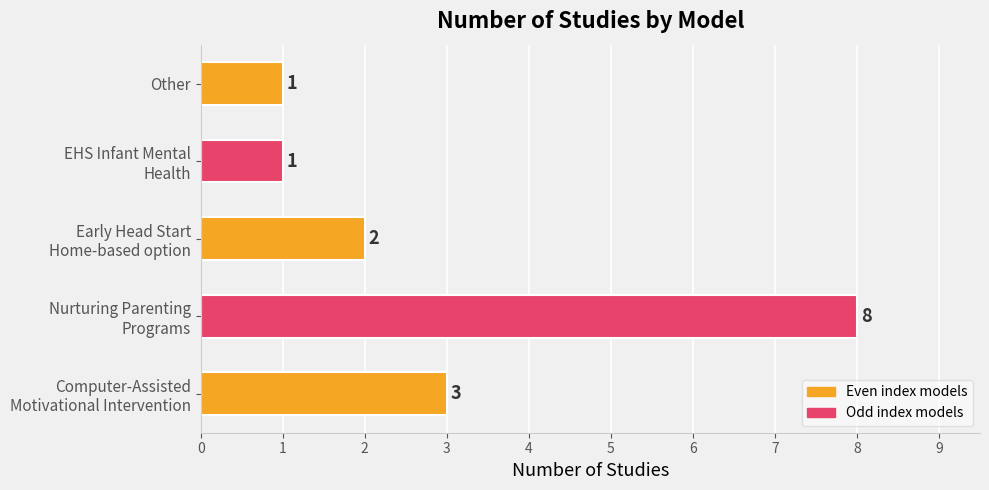

How many bars are there in total?

5